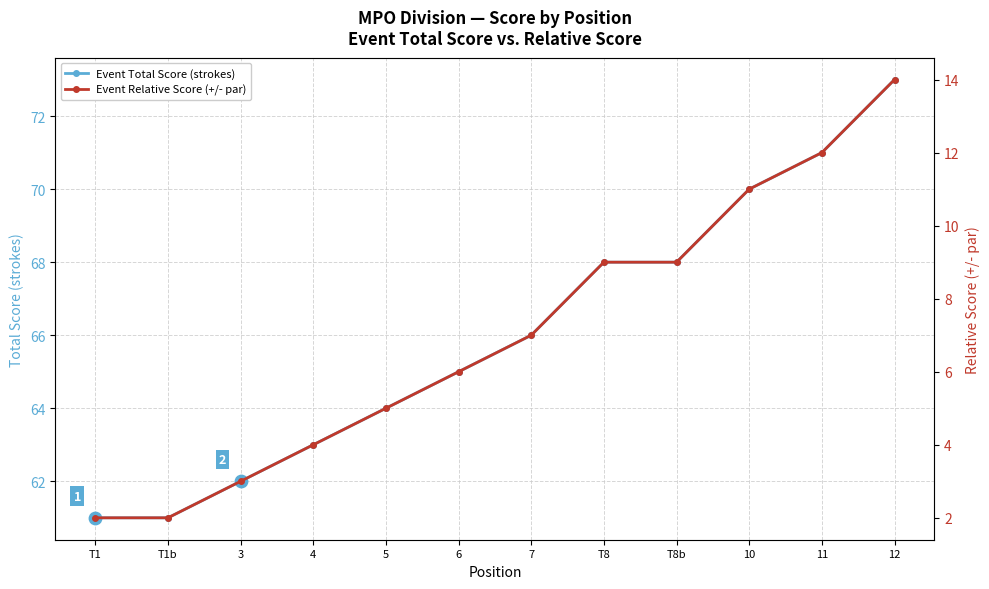

Which series contains the highest Y value?

Event Total Score (strokes)